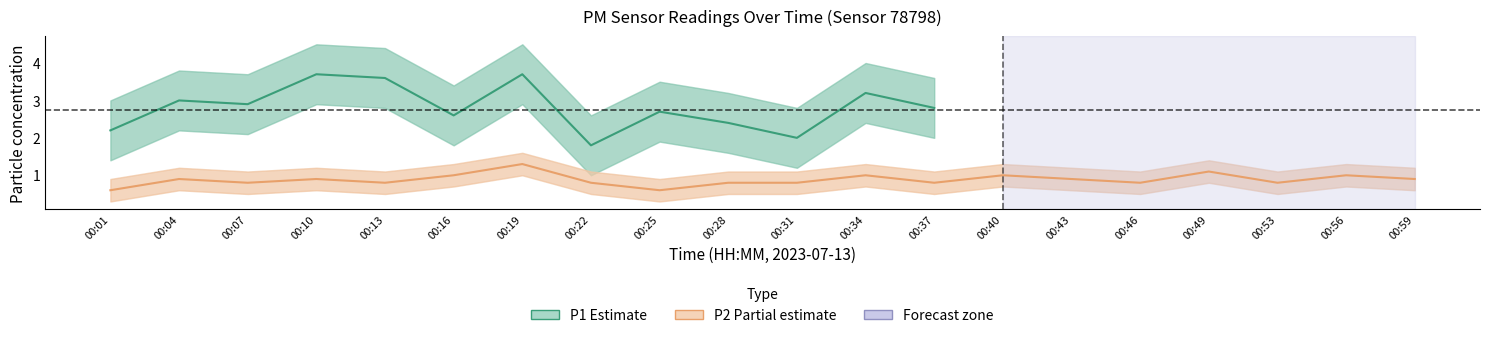

What is the difference between the values at 00:04 and 00:13?

0.1